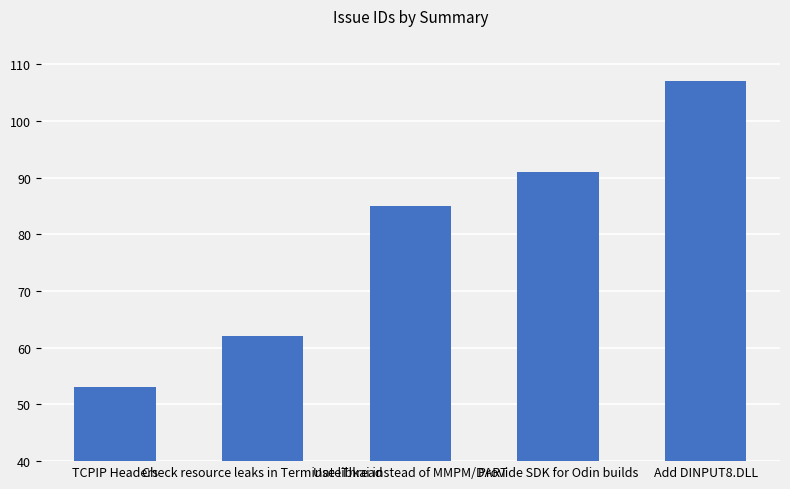

Reading left to right, transcribe all the data shown in this chart.

53	62	85	91	107